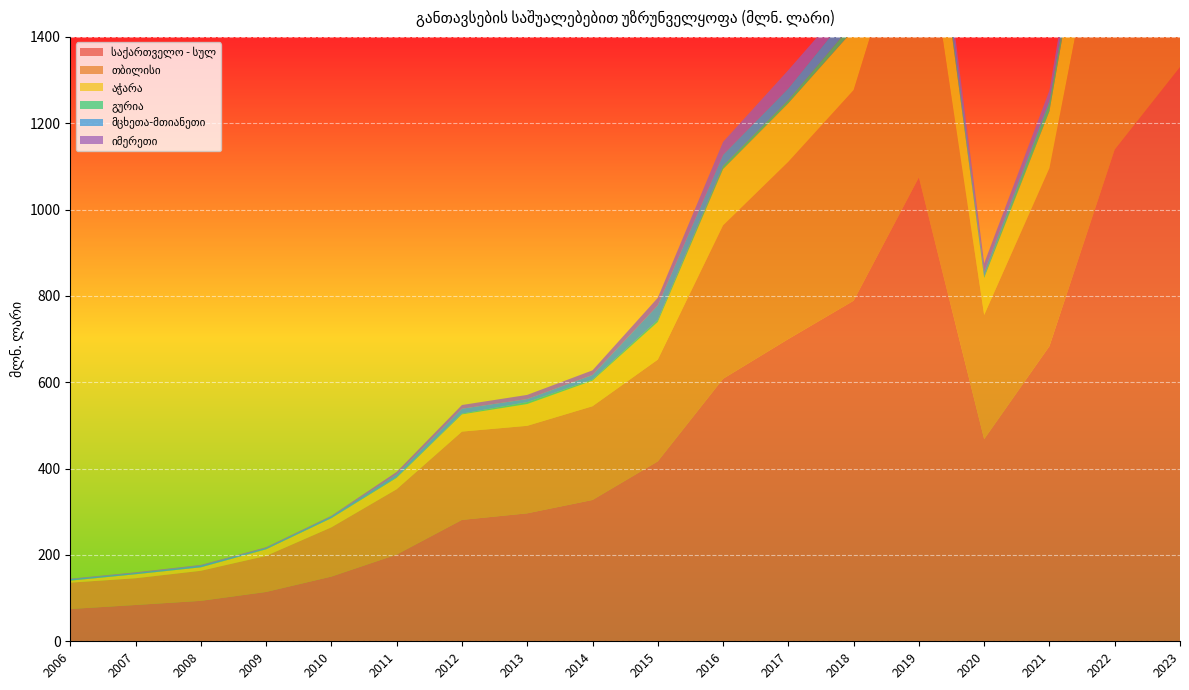

Reading left to right, what are all the values shown in this chart?

საქართველო - სულ: 2006=74.8	2007=84.1	2008=93.7	2009=114.3	2010=149.9	2011=200.9	2012=281.2	2013=296.4	2014=327.3	2015=416.7	2016=608.0	2017=700.1	2018=788.8	2019=1074.6	2020=468.3	2021=683.6	2022=1139.3	2023=1330.2
თბილისი: 2006=61.0	2007=61.9	2008=69.6	2009=83.5	2010=114.1	2011=151.3	2012=204.5	2013=202.7	2014=217.1	2015=235.7	2016=355.5	2017=410.7	2018=487.9	2019=690.1	2020=287.6	2021=412.5	2022=729.6	2023=860.8
აჭარა: 2006=4.6	2007=9.2	2008=8.0	2009=15.2	2010=21.1	2011=26.4	2012=39.9	2013=50.5	2014=59.4	2015=87.2	2016=130.4	2017=135.6	2018=139.7	2019=217.8	2020=85.7	2021=132.0	2022=224.4	2023=230.1
გურია: 2006=0.5	2007=0.4	2008=0.3	2009=0.7	2010=0.6	2011=1.2	2012=1.8	2013=4.3	2014=2.4	2015=4.7	2016=7.4	2017=7.5	2018=16.5	2019=15.5	2020=3.8	2021=17.8	2022=20.6	2023=23.4
მცხეთა-მთიანეთი: 2006=2.9	2007=2.5	2008=3.8	2009=2.6	2010=3.7	2011=6.6	2012=11.3	2013=7.2	2014=10.7	2015=33.8	2016=25.7	2017=27.0	2018=34.9	2019=33.7	2020=10.5	2021=8.9	2022=36.4	2023=39.3
იმერეთი: 2006=1.2	2007=1.6	2008=1.5	2009=1.6	2010=1.4	2011=5.9	2012=8.6	2013=9.6	2014=10.7	2015=17.5	2016=29.8	2017=42.2	2018=28.5	2019=30.5	2020=19.7	2021=21.4	2022=22.6	2023=48.4